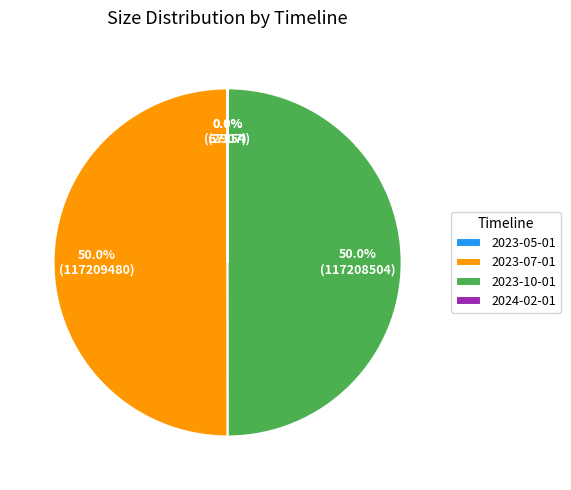

Do 2023-07-01 and 2023-10-01 together represent more than half of the pie?

Yes